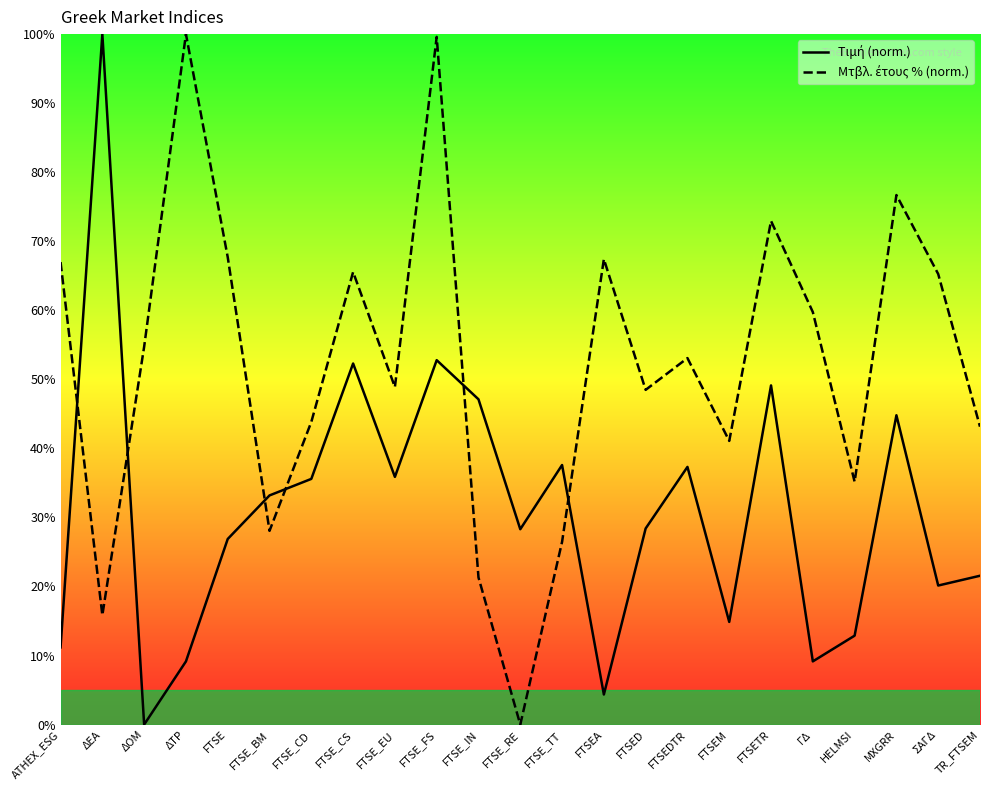

Which series has the widest spread of values?

Τιμή (norm.)